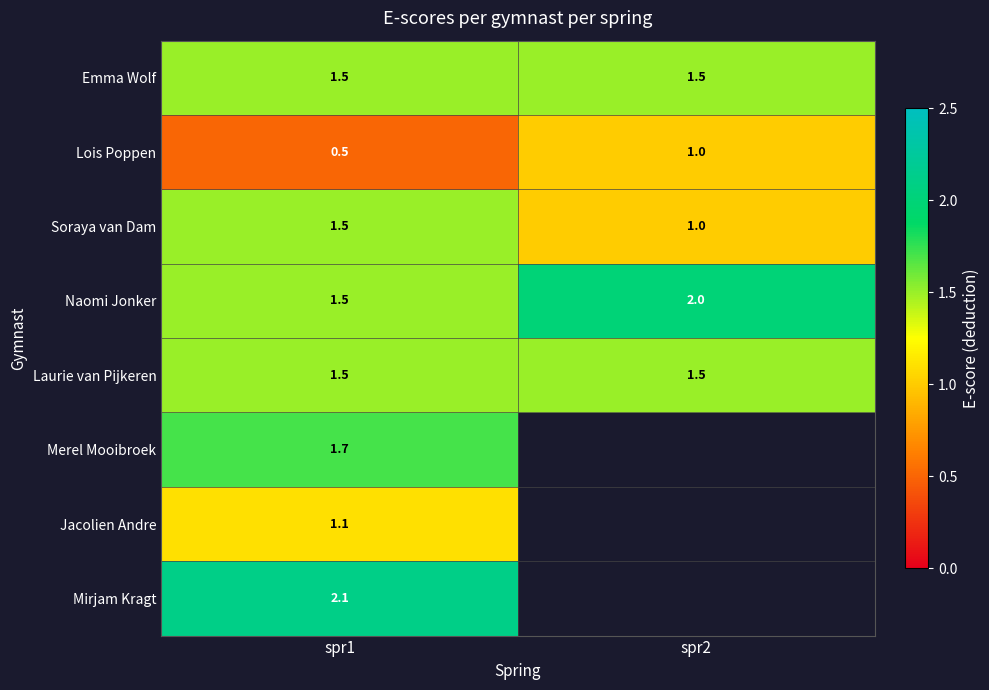

What is the minimum value shown in the chart?

0.5